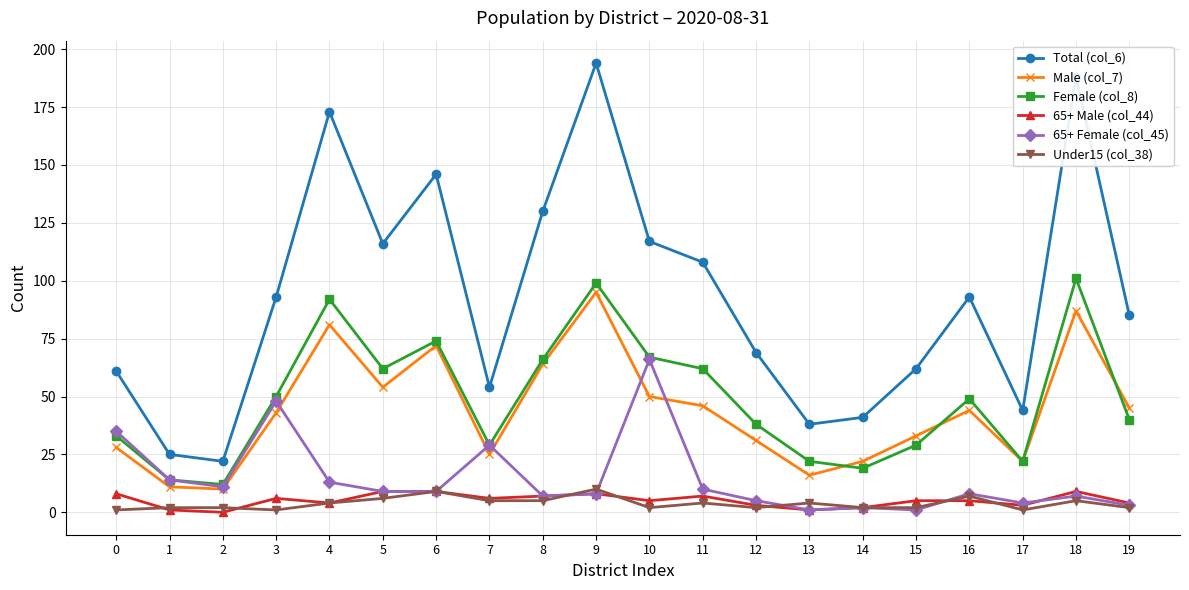

Reading left to right, what are all the values shown in this chart?

Total (col_6): 0=61	1=25	2=22	3=93	4=173	5=116	6=146	7=54	8=130	9=194	10=117	11=108	12=69	13=38	14=41	15=62	16=93	17=44	18=188	19=85
Male (col_7): 0=28	1=11	2=10	3=43	4=81	5=54	6=72	7=25	8=64	9=95	10=50	11=46	12=31	13=16	14=22	15=33	16=44	17=22	18=87	19=45
Female (col_8): 0=33	1=14	2=12	3=50	4=92	5=62	6=74	7=29	8=66	9=99	10=67	11=62	12=38	13=22	14=19	15=29	16=49	17=22	18=101	19=40
65+ Male (col_44): 0=8	1=1	2=0	3=6	4=4	5=9	6=9	7=6	8=7	9=8	10=5	11=7	12=3	13=1	14=2	15=5	16=5	17=3	18=9	19=4
65+ Female (col_45): 0=35	1=14	2=11	3=48	4=13	5=9	6=9	7=29	8=7	9=8	10=66	11=10	12=5	13=1	14=2	15=1	16=8	17=4	18=7	19=3
Under15 (col_38): 0=1	1=2	2=2	3=1	4=4	5=6	6=9	7=5	8=5	9=10	10=2	11=4	12=2	13=4	14=2	15=2	16=7	17=1	18=5	19=2